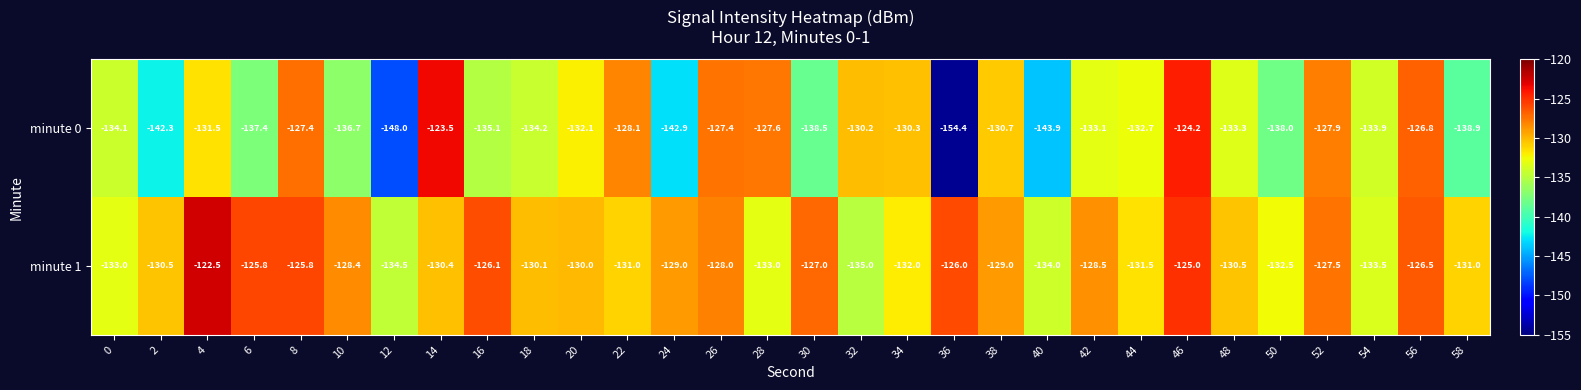

Rank the series at 30 from highest to lowest value.

minute 1, minute 0